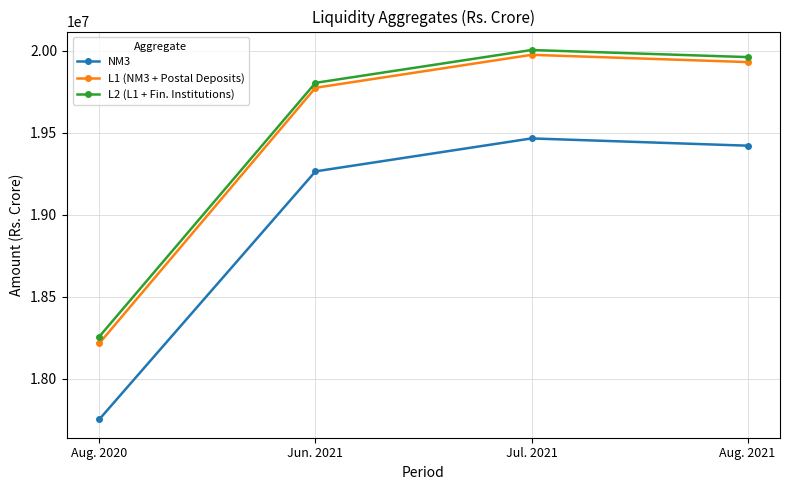

What is the sum of the L1 (NM3 + Postal Deposits) values at Jul. 2021 and Aug. 2020?

38190346